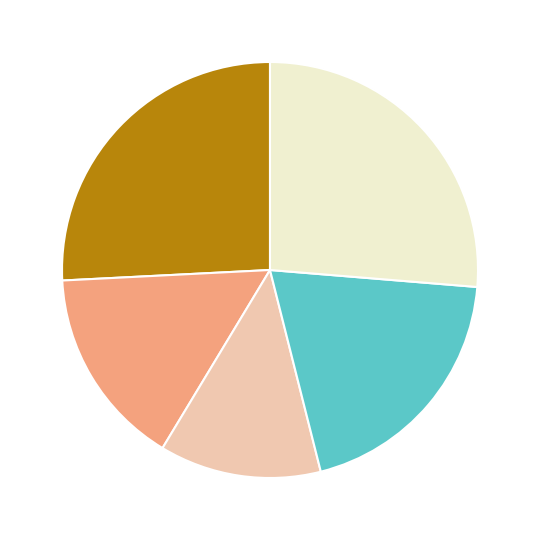

Is there a majority slice in this chart?

No